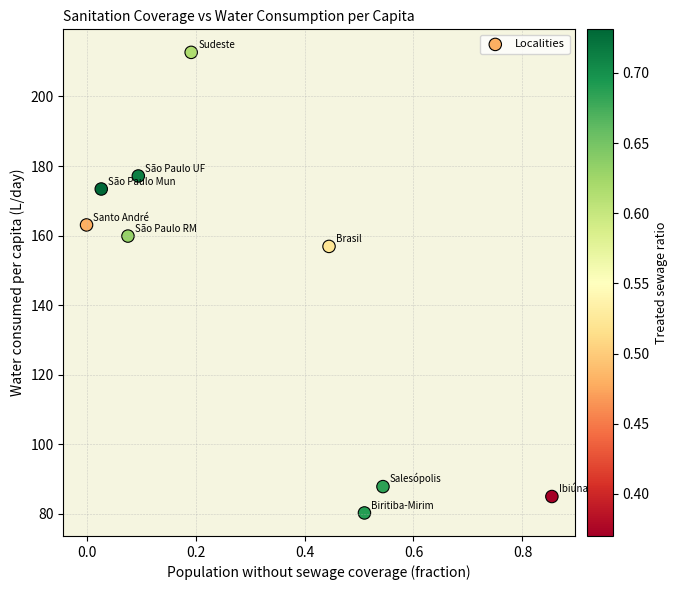

What is the range of Y values (max minus min)?

132.4